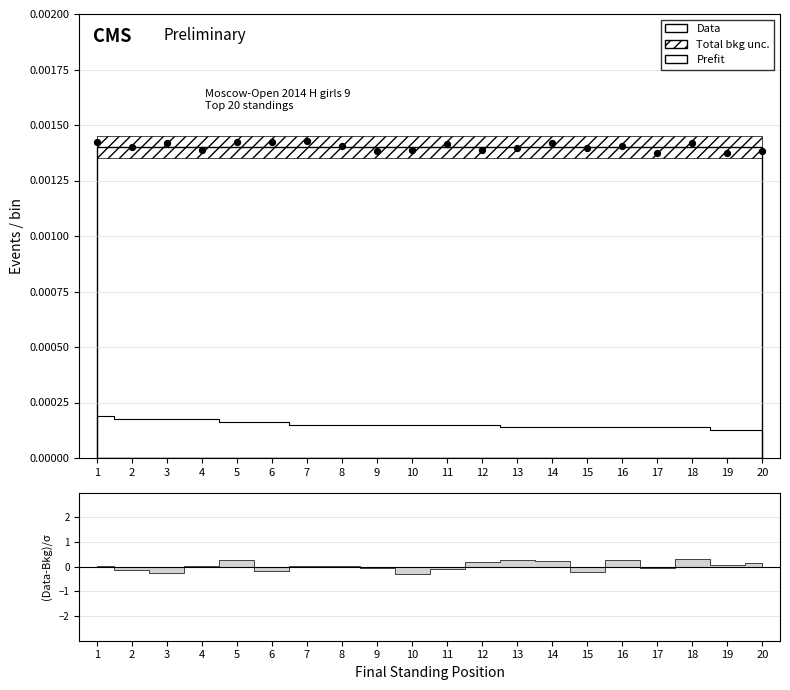

Between 16 and 4, which is larger?

16